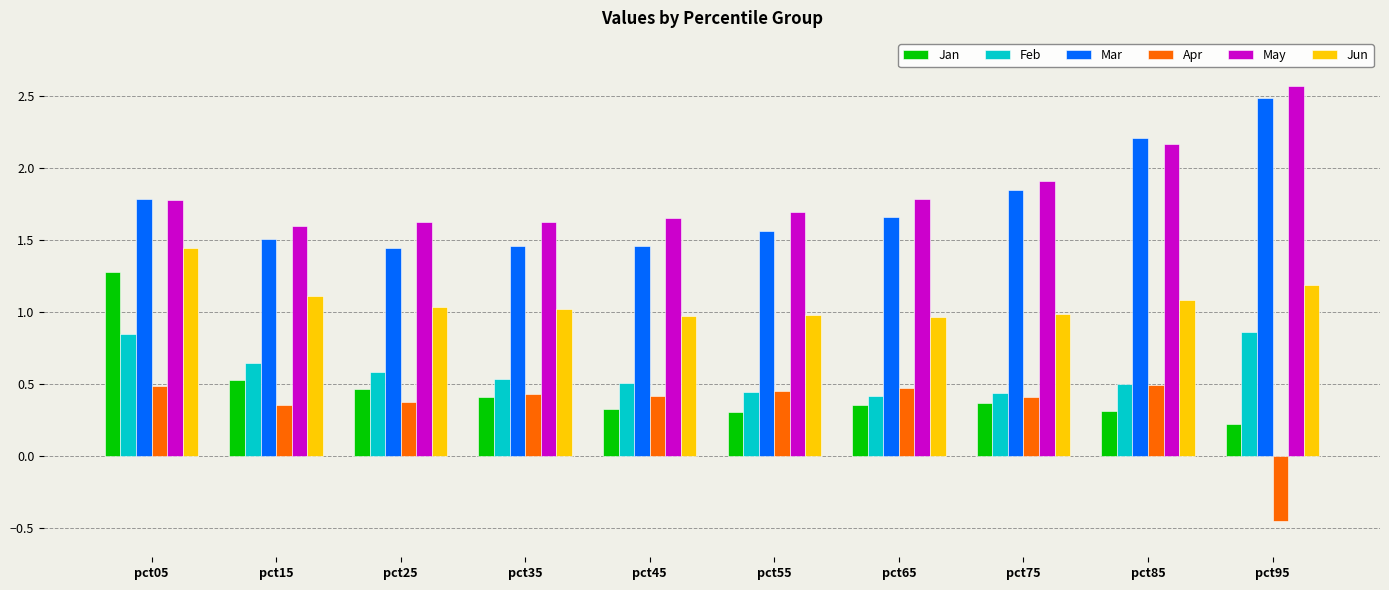

How many series are shown in this chart?

6